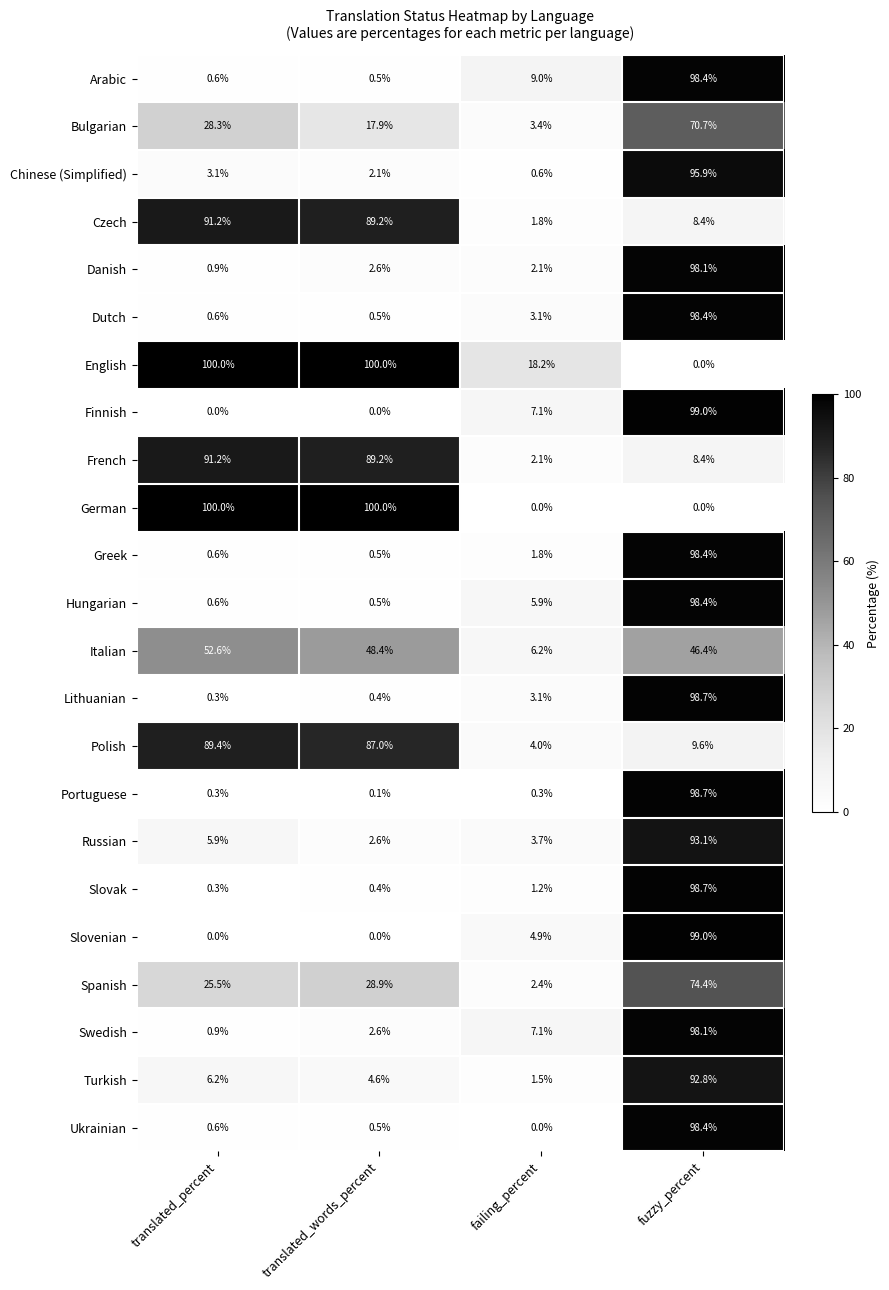

At which label does Slovenian first exceed 4?

failing_percent